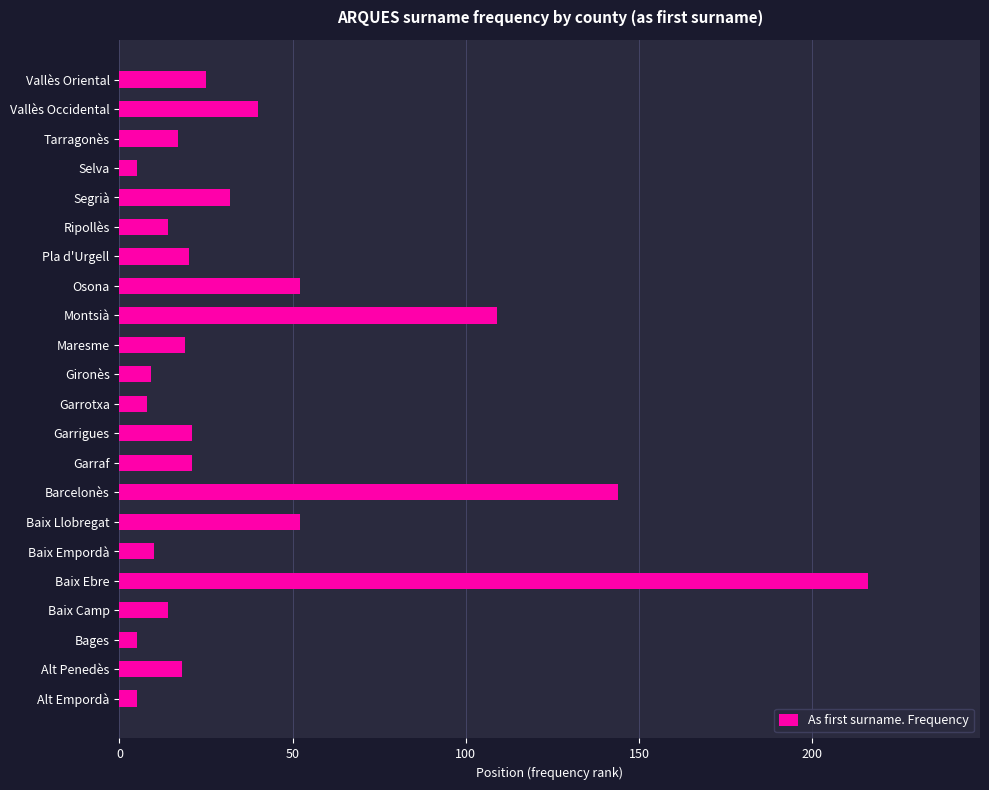

Is it true that the value at Bages is 5?

True